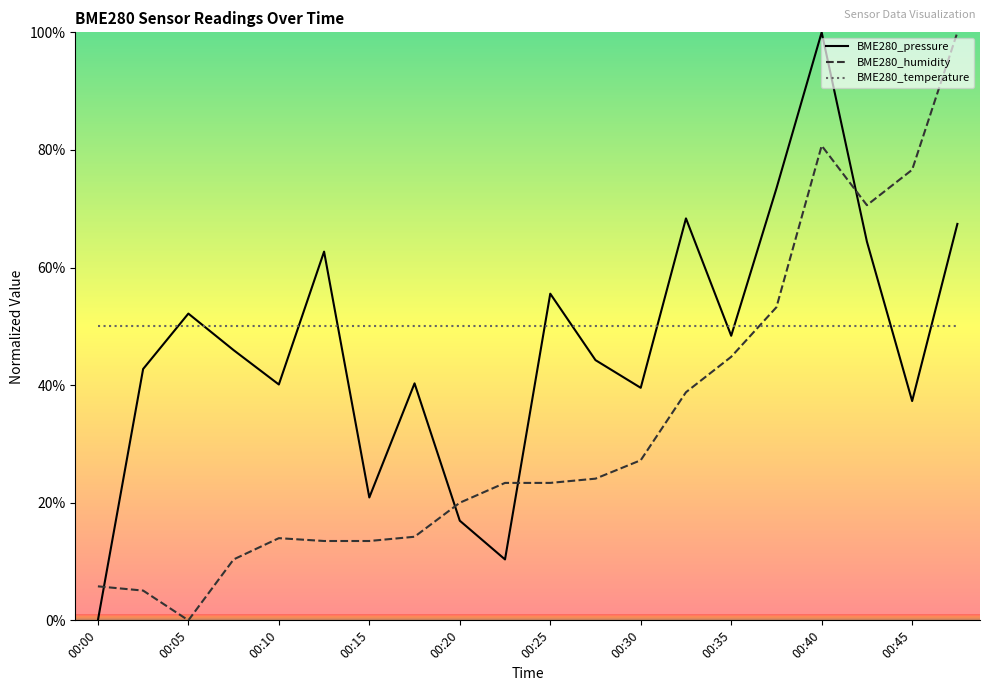

Which series ends up on top after the final intersection of BME280_temperature and BME280_pressure?

BME280_pressure